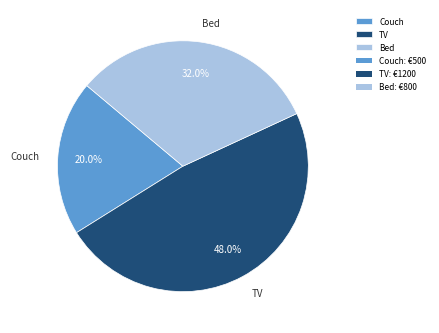

What percentage is the TV slice, to the nearest percent?

48%